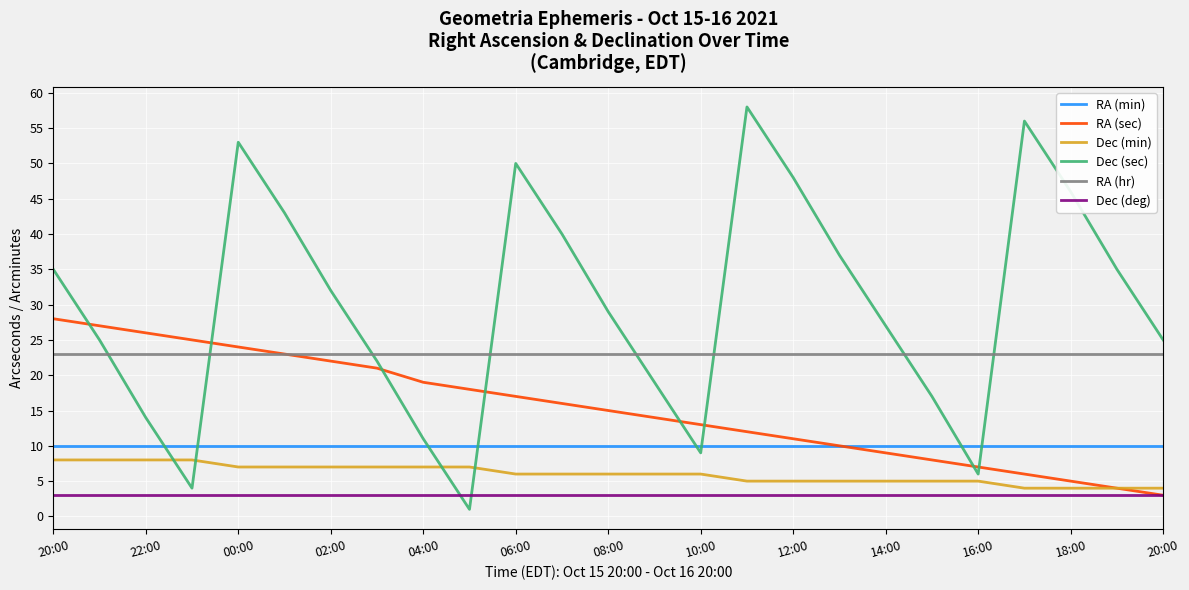

What is the highest value of the Dec (sec) series?

58